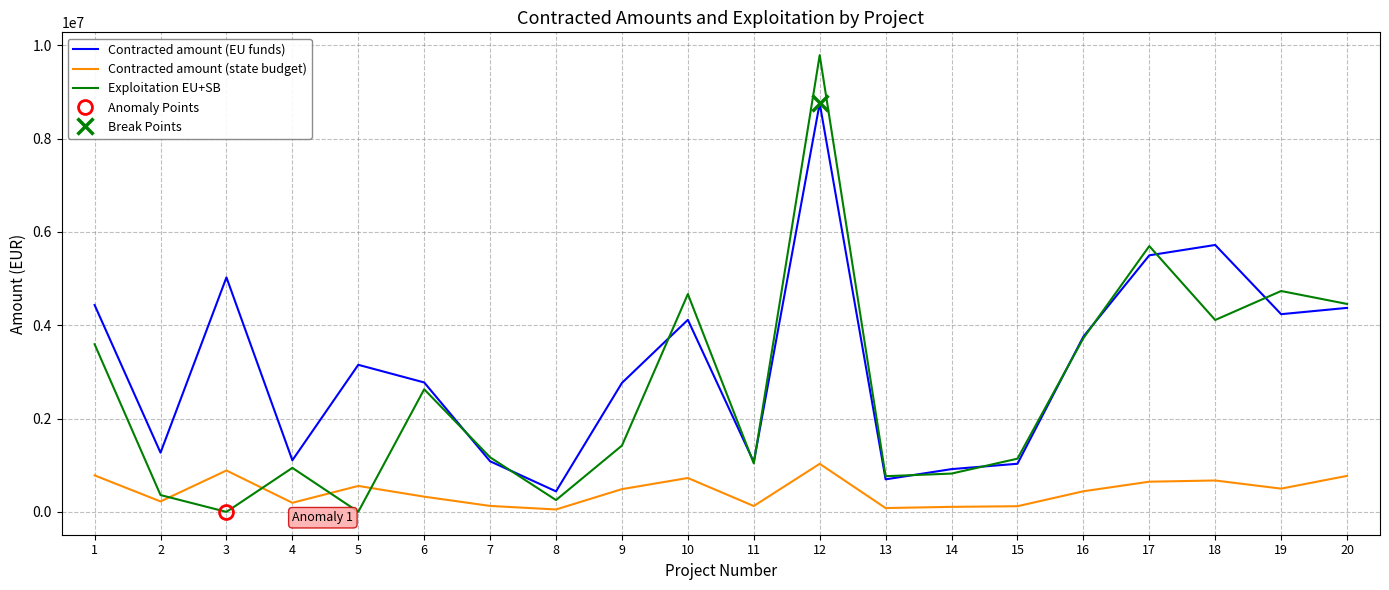

List the series in order of their peak value, lowest first.

Contracted amount (state budget), Contracted amount (EU funds), Exploitation EU+SB